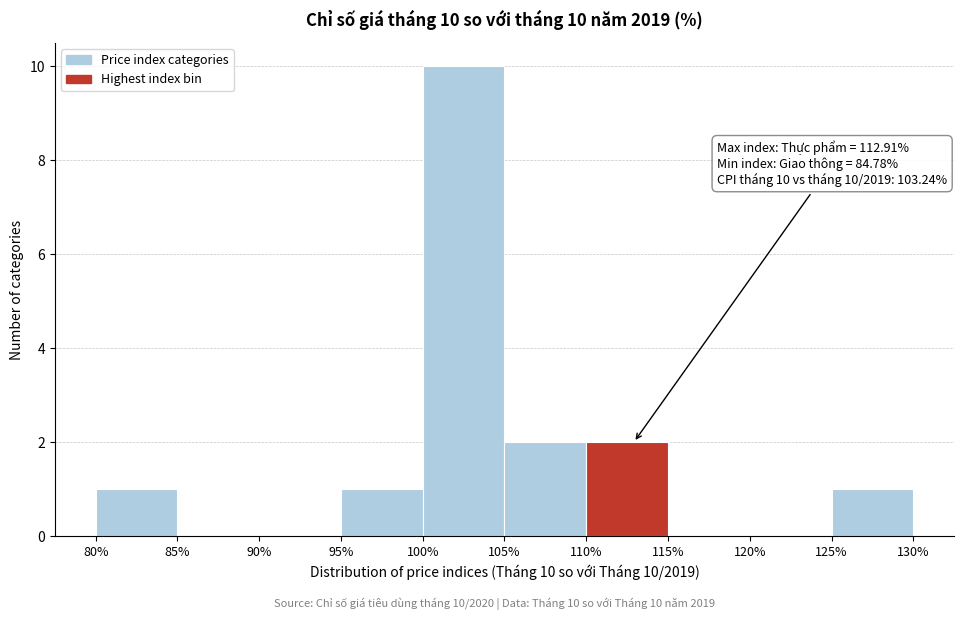

Which range on the x-axis has the tallest bar?

100% to 105%